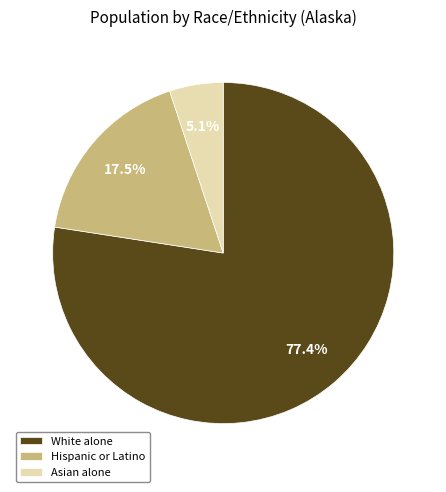

How many slices are in this pie chart?

3